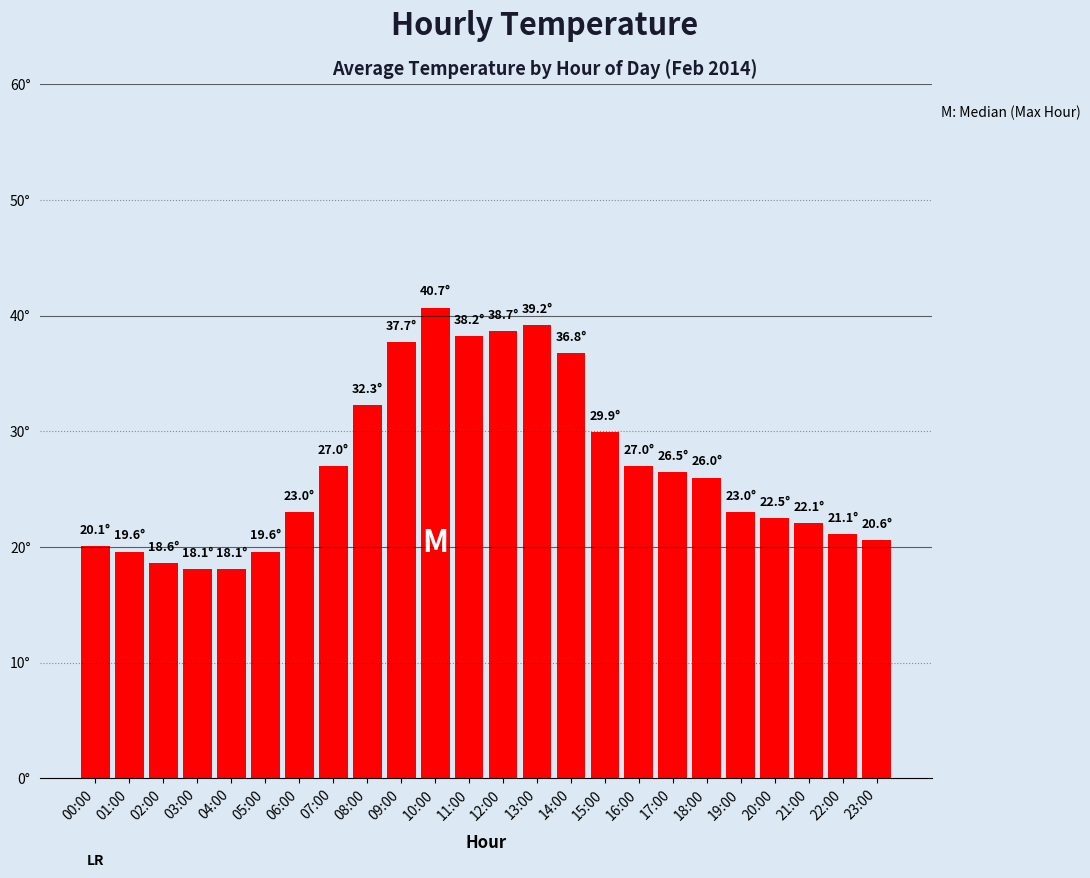

Reading left to right, extract all data points from this chart.

20.1	19.6	18.6	18.1	18.1	19.6	23.0	27.0	32.3	37.7	40.7	38.2	38.7	39.2	36.8	29.9	27.0	26.5	26.0	23.0	22.5	22.1	21.1	20.6